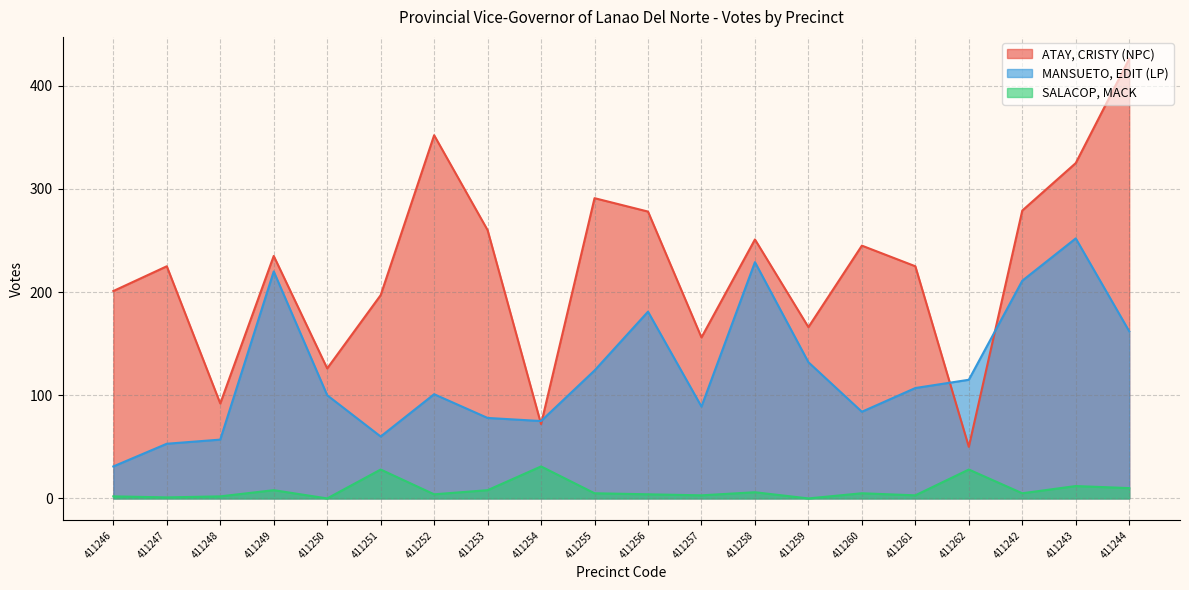

Where is the first local maximum for ATAY, CRISTY (NPC)?

411247